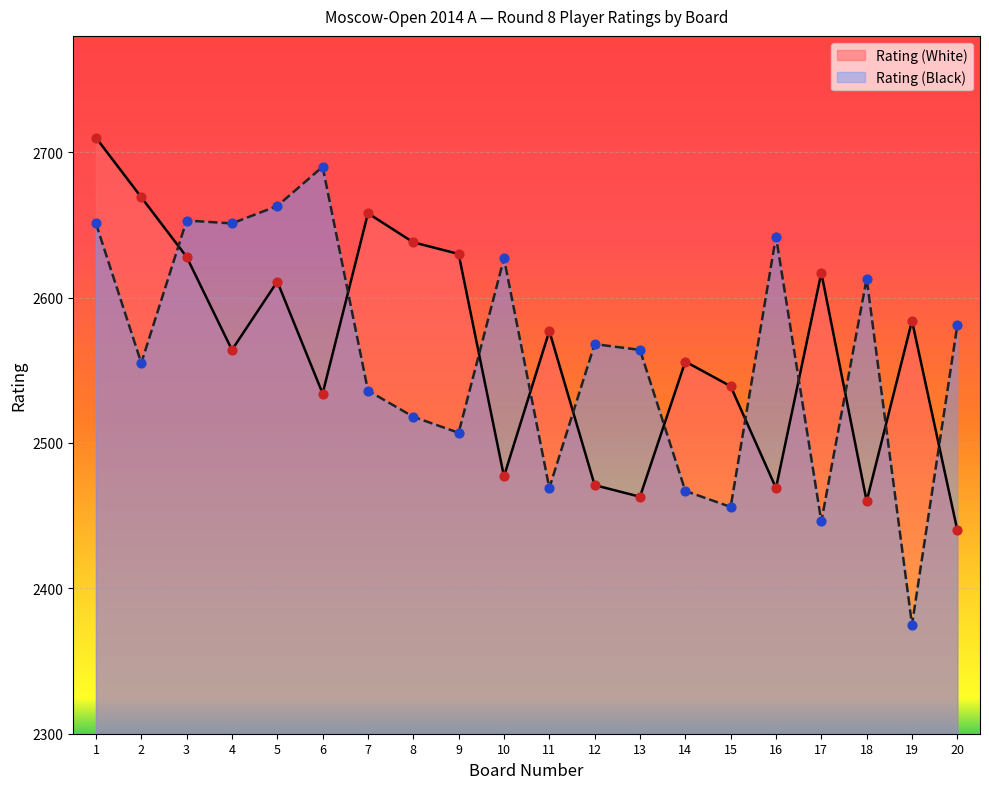

Which series reaches the minimum Y coordinate?

Rating (Black)